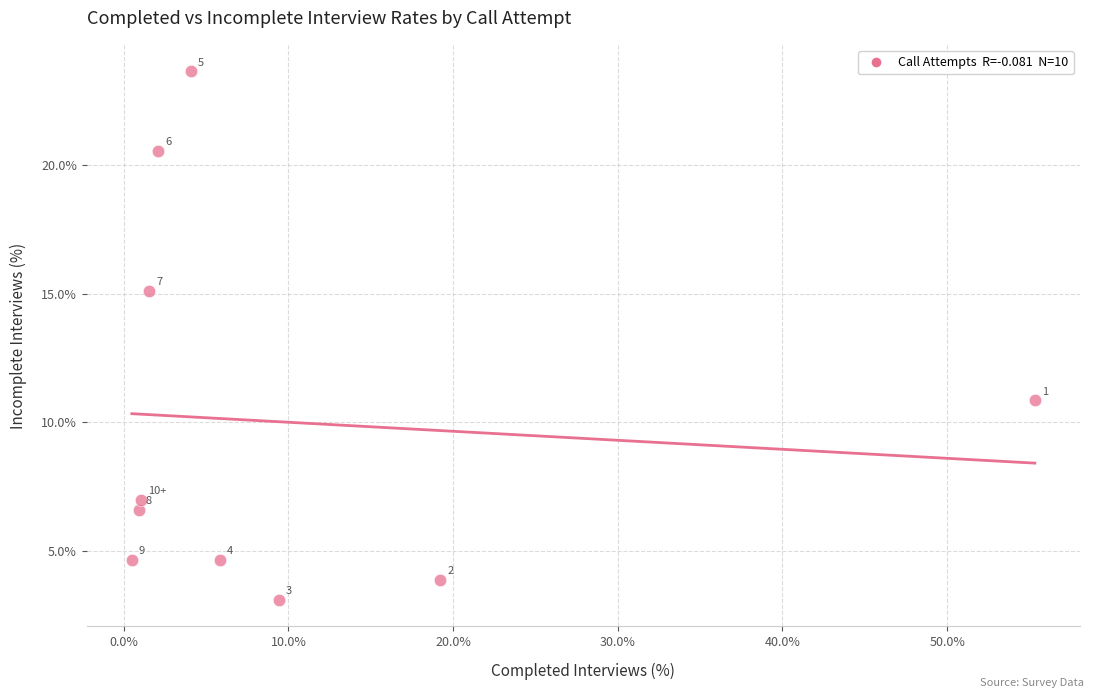

What Y value in the scatter plot is closest to 13?

15.1